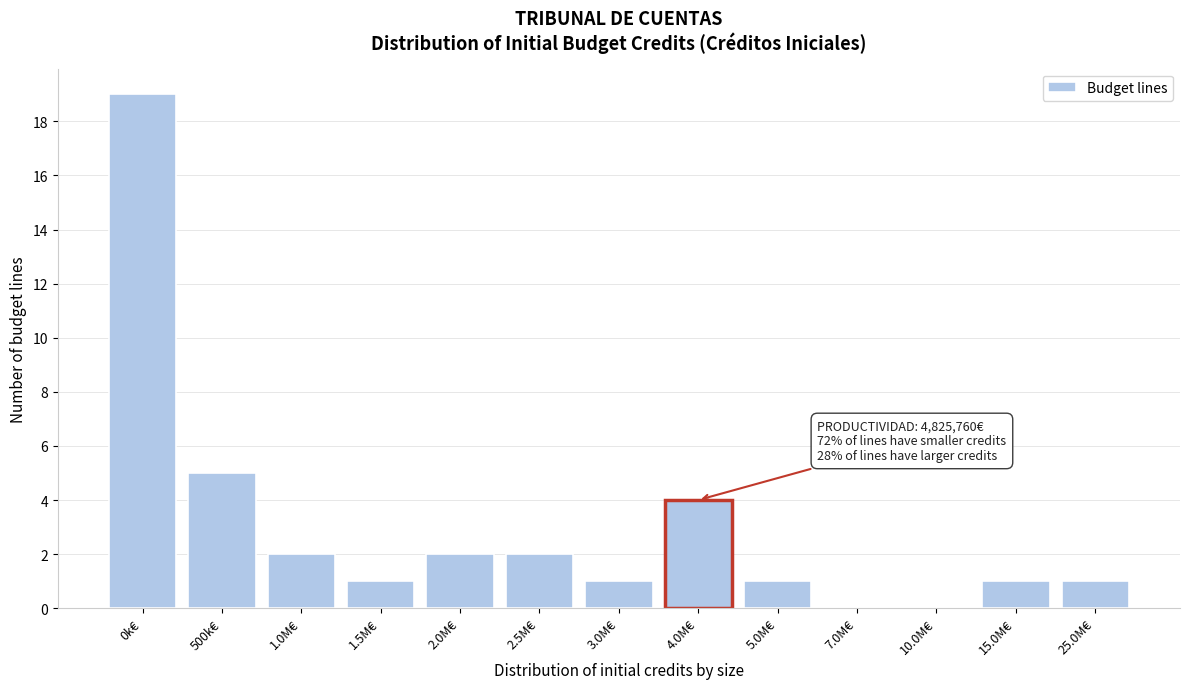

Reading left to right, transcribe all the data shown in this chart.

0k€=19	500k€=5	1.0M€=2	1.5M€=1	2.0M€=2	2.5M€=2	3.0M€=1	4.0M€=4	5.0M€=1	7.0M€=0	10.0M€=0	15.0M€=1	25.0M€=1